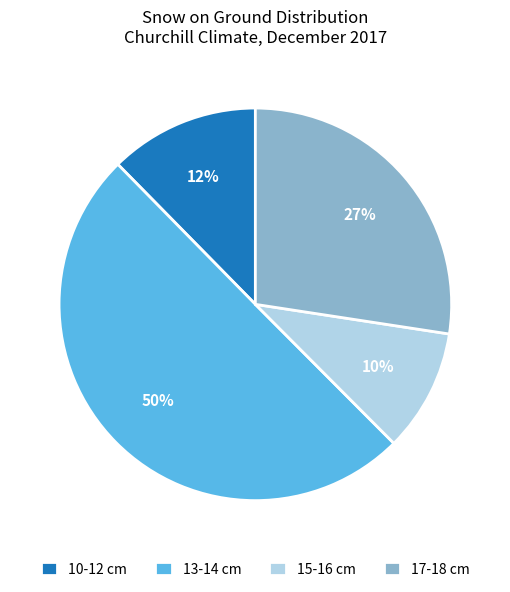

Rank the categories by value from highest to lowest.

13-14 cm, 17-18 cm, 10-12 cm, 15-16 cm